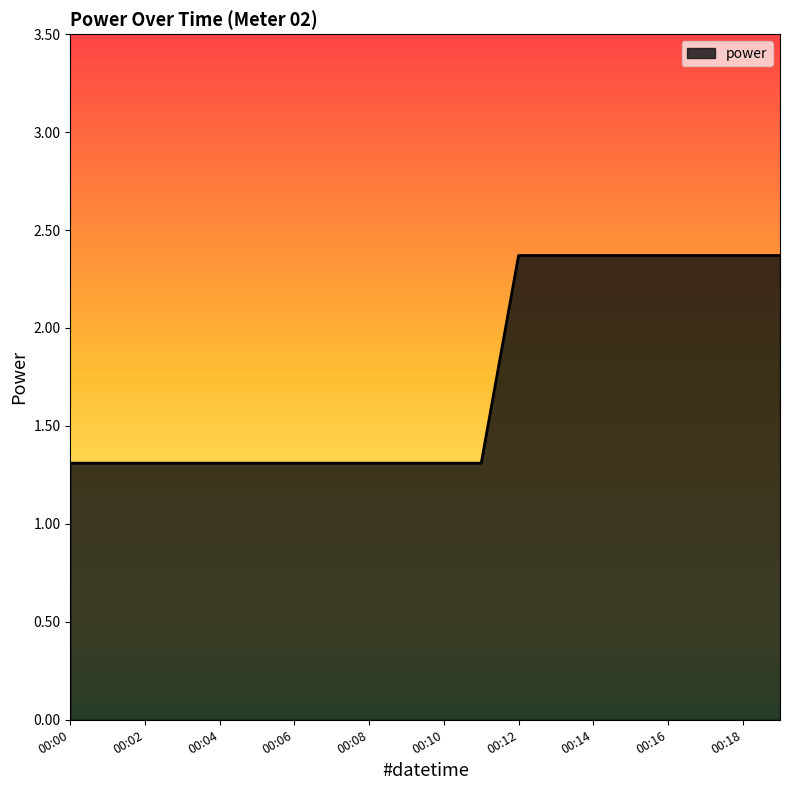

What is the greatest value displayed?

2.4